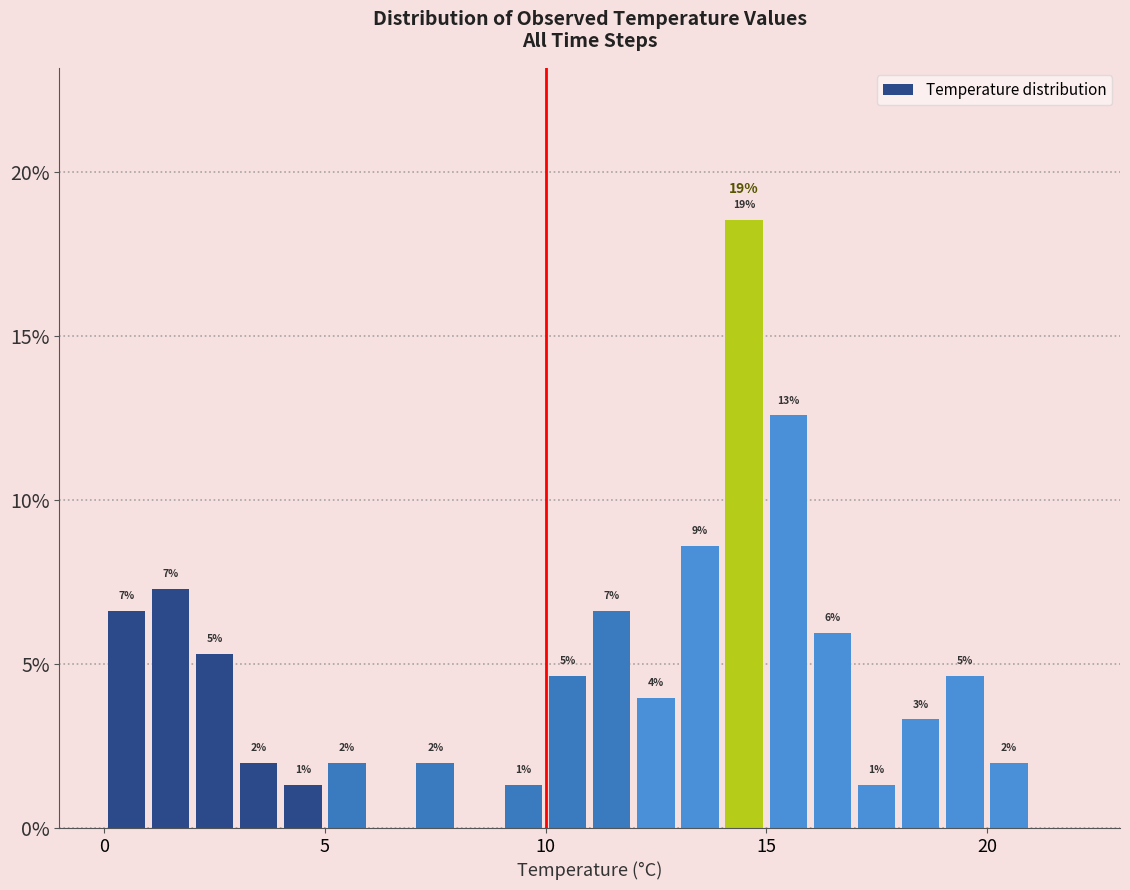

Around what value on the x-axis is the tallest bar? Give the approximate position of its centre, as read against the axis.

14.5